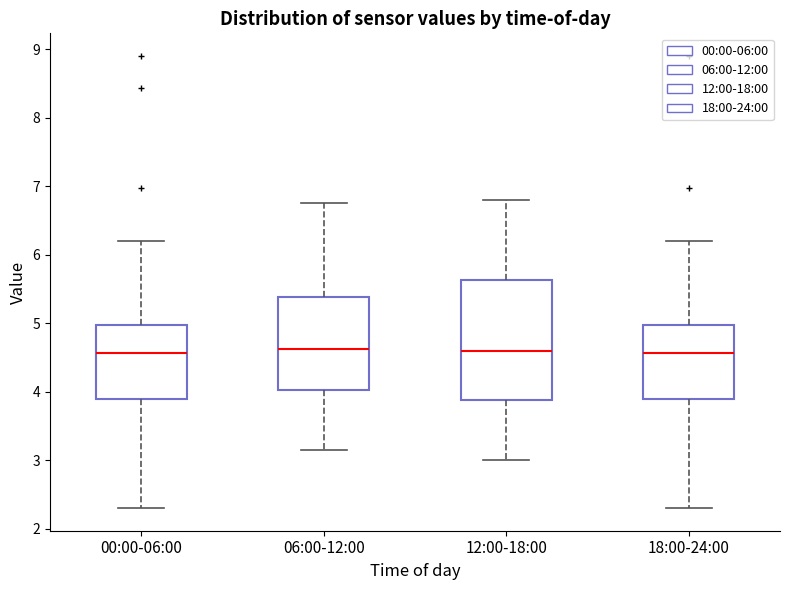

Reading left to right, read every box against the y-axis: the position of its median line, the range the box covers, and the ends of its whiskers. The values are not printed on the chart, so give them approximately, as read against the axis.

00:00-06:00: median 4.6, box 3.9 to 5.0, whiskers 2.3 to 6.2
06:00-12:00: median 4.6, box 4.0 to 5.4, whiskers 3.2 to 6.8
12:00-18:00: median 4.6, box 3.9 to 5.6, whiskers 3.0 to 6.8
18:00-24:00: median 4.6, box 3.9 to 5.0, whiskers 2.3 to 6.2